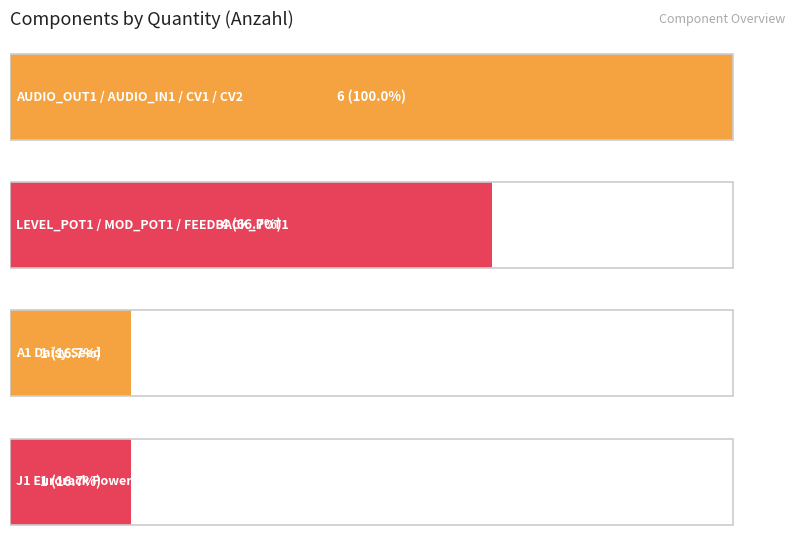

Reading right to left, extract all data points from this chart.

1	1	4	6